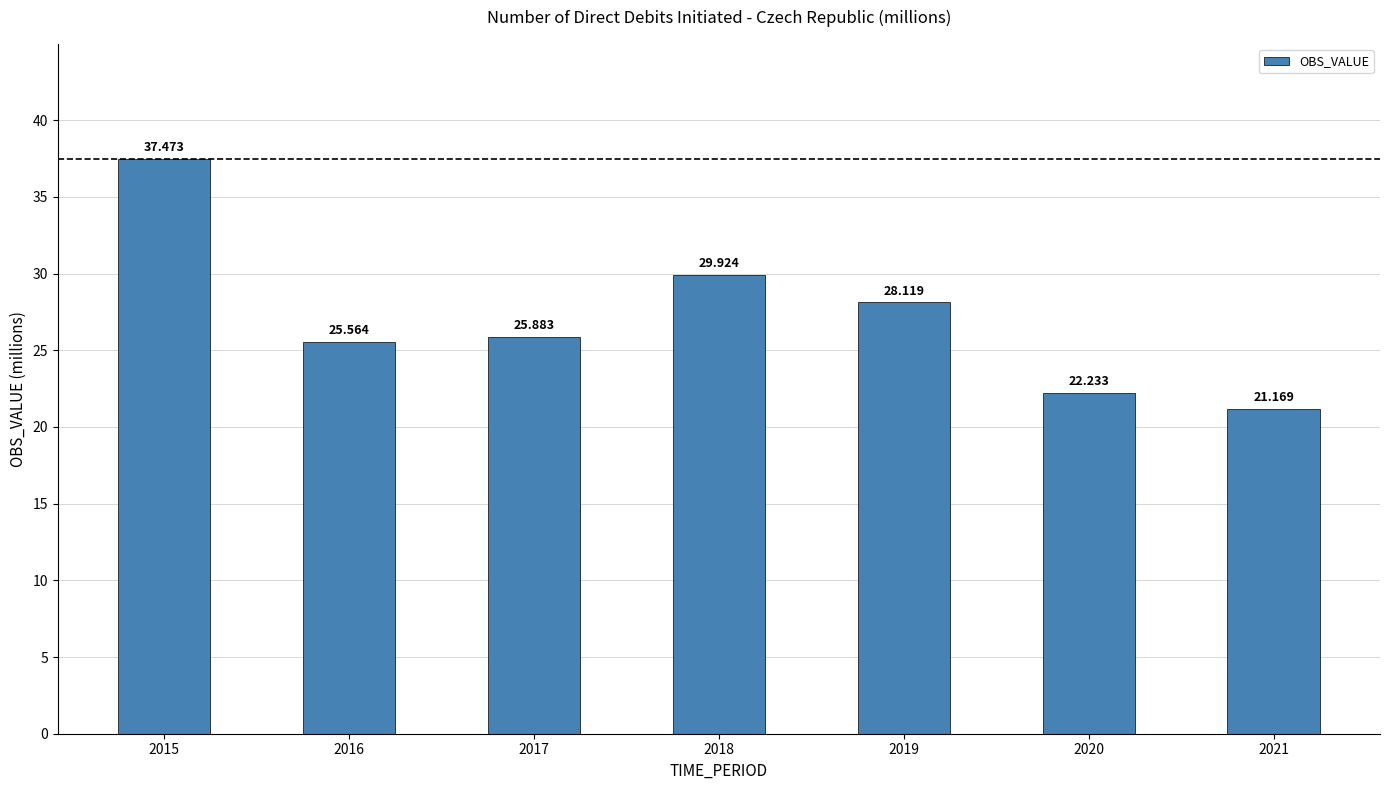

Does the chart contain stacked bars?

No